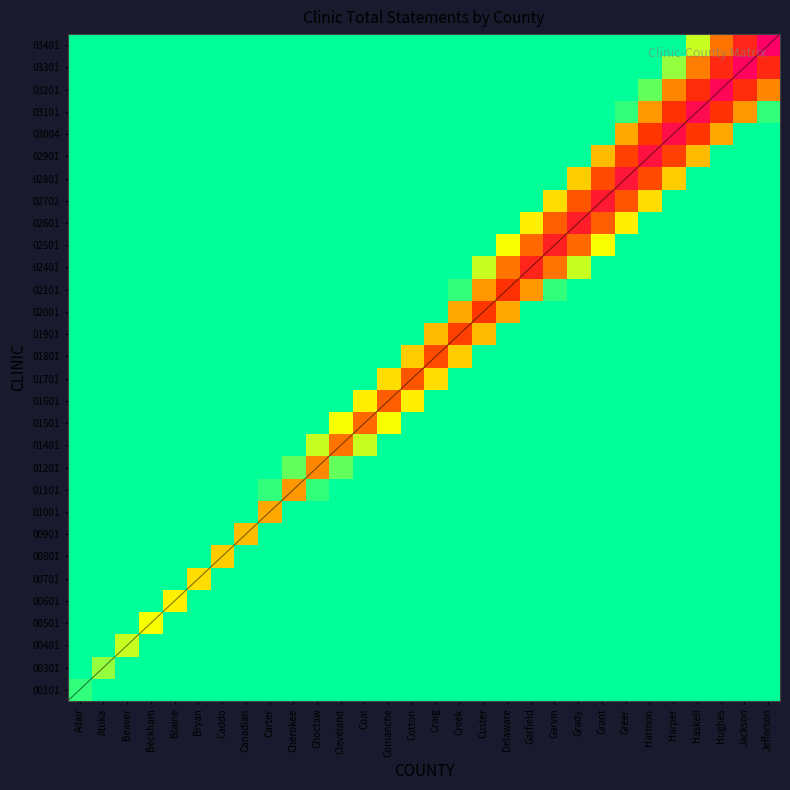

Reading left to right, extract all data points from this chart.

00101: Adair=2969.7	Atoka=0.0	Beaver=0.0	Beckham=0.0	Blaine=0.0	Bryan=0.0	Caddo=0.0	Canadian=0.0	Carter=0.0	Cherokee=0.0	Choctaw=0.0	Cleveland=0.0	Coal=0.0	Comanche=0.0	Cotton=0.0	Craig=0.0	Creek=0.0	Custer=0.0	Delaware=0.0	Garfield=0.0	Garvin=0.0	Grady=0.0	Grant=0.0	Greer=0.0	Harmon=0.0	Harper=0.0	Haskell=0.0	Hughes=0.0	Jackson=0.0	Jefferson=0.0
00301: Adair=0.0	Atoka=8850.3	Beaver=0.0	Beckham=0.0	Blaine=0.0	Bryan=0.0	Caddo=0.0	Canadian=0.0	Carter=0.0	Cherokee=0.0	Choctaw=0.0	Cleveland=0.0	Coal=0.0	Comanche=0.0	Cotton=0.0	Craig=0.0	Creek=0.0	Custer=0.0	Delaware=0.0	Garfield=0.0	Garvin=0.0	Grady=0.0	Grant=0.0	Greer=0.0	Harmon=0.0	Harper=0.0	Haskell=0.0	Hughes=0.0	Jackson=0.0	Jefferson=0.0
00401: Adair=0.0	Atoka=0.0	Beaver=11790.6	Beckham=0.0	Blaine=0.0	Bryan=0.0	Caddo=0.0	Canadian=0.0	Carter=0.0	Cherokee=0.0	Choctaw=0.0	Cleveland=0.0	Coal=0.0	Comanche=0.0	Cotton=0.0	Craig=0.0	Creek=0.0	Custer=0.0	Delaware=0.0	Garfield=0.0	Garvin=0.0	Grady=0.0	Grant=0.0	Greer=0.0	Harmon=0.0	Harper=0.0	Haskell=0.0	Hughes=0.0	Jackson=0.0	Jefferson=0.0
00501: Adair=0.0	Atoka=0.0	Beaver=0.0	Beckham=14731.0	Blaine=0.0	Bryan=0.0	Caddo=0.0	Canadian=0.0	Carter=0.0	Cherokee=0.0	Choctaw=0.0	Cleveland=0.0	Coal=0.0	Comanche=0.0	Cotton=0.0	Craig=0.0	Creek=0.0	Custer=0.0	Delaware=0.0	Garfield=0.0	Garvin=0.0	Grady=0.0	Grant=0.0	Greer=0.0	Harmon=0.0	Harper=0.0	Haskell=0.0	Hughes=0.0	Jackson=0.0	Jefferson=0.0
00601: Adair=0.0	Atoka=0.0	Beaver=0.0	Beckham=0.0	Blaine=17671.3	Bryan=0.0	Caddo=0.0	Canadian=0.0	Carter=0.0	Cherokee=0.0	Choctaw=0.0	Cleveland=0.0	Coal=0.0	Comanche=0.0	Cotton=0.0	Craig=0.0	Creek=0.0	Custer=0.0	Delaware=0.0	Garfield=0.0	Garvin=0.0	Grady=0.0	Grant=0.0	Greer=0.0	Harmon=0.0	Harper=0.0	Haskell=0.0	Hughes=0.0	Jackson=0.0	Jefferson=0.0
00701: Adair=0.0	Atoka=0.0	Beaver=0.0	Beckham=0.0	Blaine=0.0	Bryan=20611.6	Caddo=0.0	Canadian=0.0	Carter=0.0	Cherokee=0.0	Choctaw=0.0	Cleveland=0.0	Coal=0.0	Comanche=0.0	Cotton=0.0	Craig=0.0	Creek=0.0	Custer=0.0	Delaware=0.0	Garfield=0.0	Garvin=0.0	Grady=0.0	Grant=0.0	Greer=0.0	Harmon=0.0	Harper=0.0	Haskell=0.0	Hughes=0.0	Jackson=0.0	Jefferson=0.0
00801: Adair=0.0	Atoka=0.0	Beaver=0.0	Beckham=0.0	Blaine=0.0	Bryan=0.0	Caddo=23551.9	Canadian=0.0	Carter=0.0	Cherokee=0.0	Choctaw=0.0	Cleveland=0.0	Coal=0.0	Comanche=0.0	Cotton=0.0	Craig=0.0	Creek=0.0	Custer=0.0	Delaware=0.0	Garfield=0.0	Garvin=0.0	Grady=0.0	Grant=0.0	Greer=0.0	Harmon=0.0	Harper=0.0	Haskell=0.0	Hughes=0.0	Jackson=0.0	Jefferson=0.0
00901: Adair=0.0	Atoka=0.0	Beaver=0.0	Beckham=0.0	Blaine=0.0	Bryan=0.0	Caddo=0.0	Canadian=26492.2	Carter=0.0	Cherokee=0.0	Choctaw=0.0	Cleveland=0.0	Coal=0.0	Comanche=0.0	Cotton=0.0	Craig=0.0	Creek=0.0	Custer=0.0	Delaware=0.0	Garfield=0.0	Garvin=0.0	Grady=0.0	Grant=0.0	Greer=0.0	Harmon=0.0	Harper=0.0	Haskell=0.0	Hughes=0.0	Jackson=0.0	Jefferson=0.0
01001: Adair=0.0	Atoka=0.0	Beaver=0.0	Beckham=0.0	Blaine=0.0	Bryan=0.0	Caddo=0.0	Canadian=29.4	Carter=29432.5	Cherokee=29.4	Choctaw=0.0	Cleveland=0.0	Coal=0.0	Comanche=0.0	Cotton=0.0	Craig=0.0	Creek=0.0	Custer=0.0	Delaware=0.0	Garfield=0.0	Garvin=0.0	Grady=0.0	Grant=0.0	Greer=0.0	Harmon=0.0	Harper=0.0	Haskell=0.0	Hughes=0.0	Jackson=0.0	Jefferson=0.0
01101: Adair=0.0	Atoka=0.0	Beaver=0.0	Beckham=0.0	Blaine=0.0	Bryan=0.0	Caddo=0.0	Canadian=0.0	Carter=2969.7	Cherokee=32372.8	Choctaw=2969.7	Cleveland=0.0	Coal=0.0	Comanche=0.0	Cotton=0.0	Craig=0.0	Creek=0.0	Custer=0.0	Delaware=0.0	Garfield=0.0	Garvin=0.0	Grady=0.0	Grant=0.0	Greer=0.0	Harmon=0.0	Harper=0.0	Haskell=0.0	Hughes=0.0	Jackson=0.0	Jefferson=0.0
01201: Adair=0.0	Atoka=0.0	Beaver=0.0	Beckham=0.0	Blaine=0.0	Bryan=0.0	Caddo=0.0	Canadian=0.0	Carter=0.0	Cherokee=5910.0	Choctaw=35313.1	Cleveland=5910.0	Coal=0.0	Comanche=0.0	Cotton=0.0	Craig=0.0	Creek=0.0	Custer=0.0	Delaware=0.0	Garfield=0.0	Garvin=0.0	Grady=0.0	Grant=0.0	Greer=0.0	Harmon=0.0	Harper=0.0	Haskell=0.0	Hughes=0.0	Jackson=0.0	Jefferson=0.0
01401: Adair=0.0	Atoka=0.0	Beaver=0.0	Beckham=0.0	Blaine=0.0	Bryan=0.0	Caddo=0.0	Canadian=0.0	Carter=0.0	Cherokee=0.0	Choctaw=11790.6	Cleveland=41193.8	Coal=11790.6	Comanche=0.0	Cotton=0.0	Craig=0.0	Creek=0.0	Custer=0.0	Delaware=0.0	Garfield=0.0	Garvin=0.0	Grady=0.0	Grant=0.0	Greer=0.0	Harmon=0.0	Harper=0.0	Haskell=0.0	Hughes=0.0	Jackson=0.0	Jefferson=0.0
01501: Adair=0.0	Atoka=0.0	Beaver=0.0	Beckham=0.0	Blaine=0.0	Bryan=0.0	Caddo=0.0	Canadian=0.0	Carter=0.0	Cherokee=0.0	Choctaw=0.0	Cleveland=14731.0	Coal=44134.1	Comanche=14731.0	Cotton=0.0	Craig=0.0	Creek=0.0	Custer=0.0	Delaware=0.0	Garfield=0.0	Garvin=0.0	Grady=0.0	Grant=0.0	Greer=0.0	Harmon=0.0	Harper=0.0	Haskell=0.0	Hughes=0.0	Jackson=0.0	Jefferson=0.0
01601: Adair=0.0	Atoka=0.0	Beaver=0.0	Beckham=0.0	Blaine=0.0	Bryan=0.0	Caddo=0.0	Canadian=0.0	Carter=0.0	Cherokee=0.0	Choctaw=0.0	Cleveland=0.0	Coal=17671.3	Comanche=47074.4	Cotton=17671.3	Craig=0.0	Creek=0.0	Custer=0.0	Delaware=0.0	Garfield=0.0	Garvin=0.0	Grady=0.0	Grant=0.0	Greer=0.0	Harmon=0.0	Harper=0.0	Haskell=0.0	Hughes=0.0	Jackson=0.0	Jefferson=0.0
01701: Adair=0.0	Atoka=0.0	Beaver=0.0	Beckham=0.0	Blaine=0.0	Bryan=0.0	Caddo=0.0	Canadian=0.0	Carter=0.0	Cherokee=0.0	Choctaw=0.0	Cleveland=0.0	Coal=0.0	Comanche=20611.6	Cotton=50014.7	Craig=20611.6	Creek=0.0	Custer=0.0	Delaware=0.0	Garfield=0.0	Garvin=0.0	Grady=0.0	Grant=0.0	Greer=0.0	Harmon=0.0	Harper=0.0	Haskell=0.0	Hughes=0.0	Jackson=0.0	Jefferson=0.0
01801: Adair=0.0	Atoka=0.0	Beaver=0.0	Beckham=0.0	Blaine=0.0	Bryan=0.0	Caddo=0.0	Canadian=0.0	Carter=0.0	Cherokee=0.0	Choctaw=0.0	Cleveland=0.0	Coal=0.0	Comanche=0.0	Cotton=23551.9	Craig=52955.0	Creek=23551.9	Custer=0.0	Delaware=0.0	Garfield=0.0	Garvin=0.0	Grady=0.0	Grant=0.0	Greer=0.0	Harmon=0.0	Harper=0.0	Haskell=0.0	Hughes=0.0	Jackson=0.0	Jefferson=0.0
01901: Adair=0.0	Atoka=0.0	Beaver=0.0	Beckham=0.0	Blaine=0.0	Bryan=0.0	Caddo=0.0	Canadian=0.0	Carter=0.0	Cherokee=0.0	Choctaw=0.0	Cleveland=0.0	Coal=0.0	Comanche=0.0	Cotton=0.0	Craig=26492.2	Creek=55895.3	Custer=26492.2	Delaware=0.0	Garfield=0.0	Garvin=0.0	Grady=0.0	Grant=0.0	Greer=0.0	Harmon=0.0	Harper=0.0	Haskell=0.0	Hughes=0.0	Jackson=0.0	Jefferson=0.0
02001: Adair=0.0	Atoka=0.0	Beaver=0.0	Beckham=0.0	Blaine=0.0	Bryan=0.0	Caddo=0.0	Canadian=0.0	Carter=0.0	Cherokee=0.0	Choctaw=0.0	Cleveland=0.0	Coal=0.0	Comanche=0.0	Cotton=0.0	Craig=29.4	Creek=29432.5	Custer=58835.6	Delaware=29432.5	Garfield=29.4	Garvin=0.0	Grady=0.0	Grant=0.0	Greer=0.0	Harmon=0.0	Harper=0.0	Haskell=0.0	Hughes=0.0	Jackson=0.0	Jefferson=0.0
02101: Adair=0.0	Atoka=0.0	Beaver=0.0	Beckham=0.0	Blaine=0.0	Bryan=0.0	Caddo=0.0	Canadian=0.0	Carter=0.0	Cherokee=0.0	Choctaw=0.0	Cleveland=0.0	Coal=0.0	Comanche=0.0	Cotton=0.0	Craig=0.0	Creek=2969.7	Custer=32372.8	Delaware=61775.9	Garfield=32372.8	Garvin=2969.7	Grady=0.0	Grant=0.0	Greer=0.0	Harmon=0.0	Harper=0.0	Haskell=0.0	Hughes=0.0	Jackson=0.0	Jefferson=0.0
02401: Adair=0.0	Atoka=0.0	Beaver=0.0	Beckham=0.0	Blaine=0.0	Bryan=0.0	Caddo=0.0	Canadian=0.0	Carter=0.0	Cherokee=0.0	Choctaw=0.0	Cleveland=0.0	Coal=0.0	Comanche=0.0	Cotton=0.0	Craig=0.0	Creek=0.0	Custer=11790.6	Delaware=41193.8	Garfield=70596.9	Garvin=41193.8	Grady=11790.6	Grant=0.0	Greer=0.0	Harmon=0.0	Harper=0.0	Haskell=0.0	Hughes=0.0	Jackson=0.0	Jefferson=0.0
02501: Adair=0.0	Atoka=0.0	Beaver=0.0	Beckham=0.0	Blaine=0.0	Bryan=0.0	Caddo=0.0	Canadian=0.0	Carter=0.0	Cherokee=0.0	Choctaw=0.0	Cleveland=0.0	Coal=0.0	Comanche=0.0	Cotton=0.0	Craig=0.0	Creek=0.0	Custer=0.0	Delaware=14731.0	Garfield=44134.1	Garvin=73537.2	Grady=44134.1	Grant=14731.0	Greer=0.0	Harmon=0.0	Harper=0.0	Haskell=0.0	Hughes=0.0	Jackson=0.0	Jefferson=0.0
02601: Adair=0.0	Atoka=0.0	Beaver=0.0	Beckham=0.0	Blaine=0.0	Bryan=0.0	Caddo=0.0	Canadian=0.0	Carter=0.0	Cherokee=0.0	Choctaw=0.0	Cleveland=0.0	Coal=0.0	Comanche=0.0	Cotton=0.0	Craig=0.0	Creek=0.0	Custer=0.0	Delaware=0.0	Garfield=17671.3	Garvin=47074.4	Grady=76477.5	Grant=47074.4	Greer=17671.3	Harmon=0.0	Harper=0.0	Haskell=0.0	Hughes=0.0	Jackson=0.0	Jefferson=0.0
02702: Adair=0.0	Atoka=0.0	Beaver=0.0	Beckham=0.0	Blaine=0.0	Bryan=0.0	Caddo=0.0	Canadian=0.0	Carter=0.0	Cherokee=0.0	Choctaw=0.0	Cleveland=0.0	Coal=0.0	Comanche=0.0	Cotton=0.0	Craig=0.0	Creek=0.0	Custer=0.0	Delaware=0.0	Garfield=0.0	Garvin=20641.0	Grady=50044.1	Grant=79447.2	Greer=50044.1	Harmon=20641.0	Harper=0.0	Haskell=0.0	Hughes=0.0	Jackson=0.0	Jefferson=0.0
02801: Adair=0.0	Atoka=0.0	Beaver=0.0	Beckham=0.0	Blaine=0.0	Bryan=0.0	Caddo=0.0	Canadian=0.0	Carter=0.0	Cherokee=0.0	Choctaw=0.0	Cleveland=0.0	Coal=0.0	Comanche=0.0	Cotton=0.0	Craig=0.0	Creek=0.0	Custer=0.0	Delaware=0.0	Garfield=0.0	Garvin=0.0	Grady=23551.9	Grant=52955.0	Greer=82358.1	Harmon=52955.0	Harper=23551.9	Haskell=0.0	Hughes=0.0	Jackson=0.0	Jefferson=0.0
02901: Adair=0.0	Atoka=0.0	Beaver=0.0	Beckham=0.0	Blaine=0.0	Bryan=0.0	Caddo=0.0	Canadian=0.0	Carter=0.0	Cherokee=0.0	Choctaw=0.0	Cleveland=0.0	Coal=0.0	Comanche=0.0	Cotton=0.0	Craig=0.0	Creek=0.0	Custer=0.0	Delaware=0.0	Garfield=0.0	Garvin=0.0	Grady=0.0	Grant=26492.2	Greer=55895.3	Harmon=85298.4	Harper=55895.3	Haskell=26492.2	Hughes=0.0	Jackson=0.0	Jefferson=0.0
03004: Adair=0.0	Atoka=0.0	Beaver=0.0	Beckham=0.0	Blaine=0.0	Bryan=0.0	Caddo=0.0	Canadian=0.0	Carter=0.0	Cherokee=0.0	Choctaw=0.0	Cleveland=0.0	Coal=0.0	Comanche=0.0	Cotton=0.0	Craig=0.0	Creek=0.0	Custer=0.0	Delaware=0.0	Garfield=0.0	Garvin=0.0	Grady=0.0	Grant=117.6	Greer=29520.7	Harmon=58923.8	Harper=88327.0	Haskell=58923.8	Hughes=29520.7	Jackson=117.6	Jefferson=0.0
03101: Adair=0.0	Atoka=0.0	Beaver=0.0	Beckham=0.0	Blaine=0.0	Bryan=0.0	Caddo=0.0	Canadian=0.0	Carter=0.0	Cherokee=0.0	Choctaw=0.0	Cleveland=0.0	Coal=0.0	Comanche=0.0	Cotton=0.0	Craig=0.0	Creek=0.0	Custer=0.0	Delaware=0.0	Garfield=0.0	Garvin=0.0	Grady=0.0	Grant=0.0	Greer=2969.7	Harmon=32372.8	Harper=61775.9	Haskell=91179.1	Hughes=61775.9	Jackson=32372.8	Jefferson=2969.7
03201: Adair=0.0	Atoka=0.0	Beaver=0.0	Beckham=0.0	Blaine=0.0	Bryan=0.0	Caddo=0.0	Canadian=0.0	Carter=0.0	Cherokee=0.0	Choctaw=0.0	Cleveland=0.0	Coal=0.0	Comanche=0.0	Cotton=0.0	Craig=0.0	Creek=0.0	Custer=0.0	Delaware=0.0	Garfield=0.0	Garvin=0.0	Grady=0.0	Grant=0.0	Greer=0.0	Harmon=5910.0	Harper=35313.1	Haskell=64716.3	Hughes=94119.4	Jackson=64716.3	Jefferson=35313.1
03301: Adair=0.0	Atoka=0.0	Beaver=0.0	Beckham=0.0	Blaine=0.0	Bryan=0.0	Caddo=0.0	Canadian=0.0	Carter=0.0	Cherokee=0.0	Choctaw=0.0	Cleveland=0.0	Coal=0.0	Comanche=0.0	Cotton=0.0	Craig=0.0	Creek=0.0	Custer=0.0	Delaware=0.0	Garfield=0.0	Garvin=0.0	Grady=0.0	Grant=0.0	Greer=0.0	Harmon=0.0	Harper=8850.3	Haskell=38253.5	Hughes=67656.6	Jackson=97059.7	Jefferson=67656.6
03401: Adair=0.0	Atoka=0.0	Beaver=0.0	Beckham=0.0	Blaine=0.0	Bryan=0.0	Caddo=0.0	Canadian=0.0	Carter=0.0	Cherokee=0.0	Choctaw=0.0	Cleveland=0.0	Coal=0.0	Comanche=0.0	Cotton=0.0	Craig=0.0	Creek=0.0	Custer=0.0	Delaware=0.0	Garfield=0.0	Garvin=0.0	Grady=0.0	Grant=0.0	Greer=0.0	Harmon=0.0	Harper=0.0	Haskell=11790.6	Hughes=41193.8	Jackson=70596.9	Jefferson=100000.0